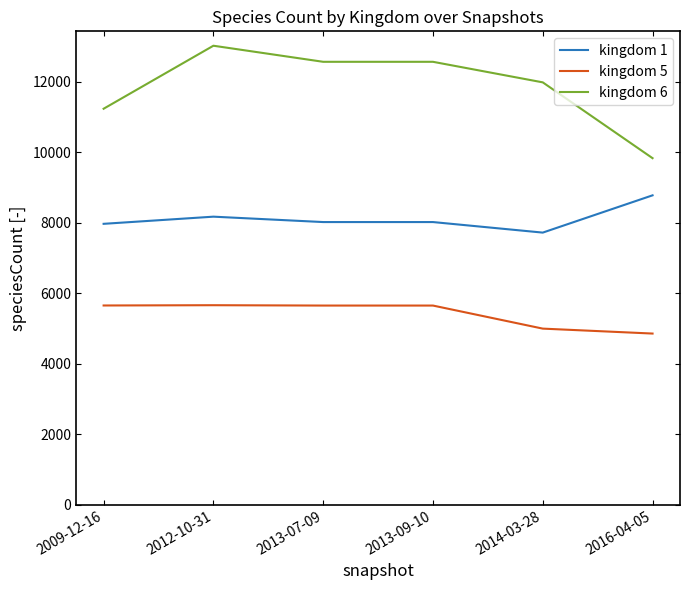

The value of kingdom 6 at 2012-10-31 is 8315. True or false?

False